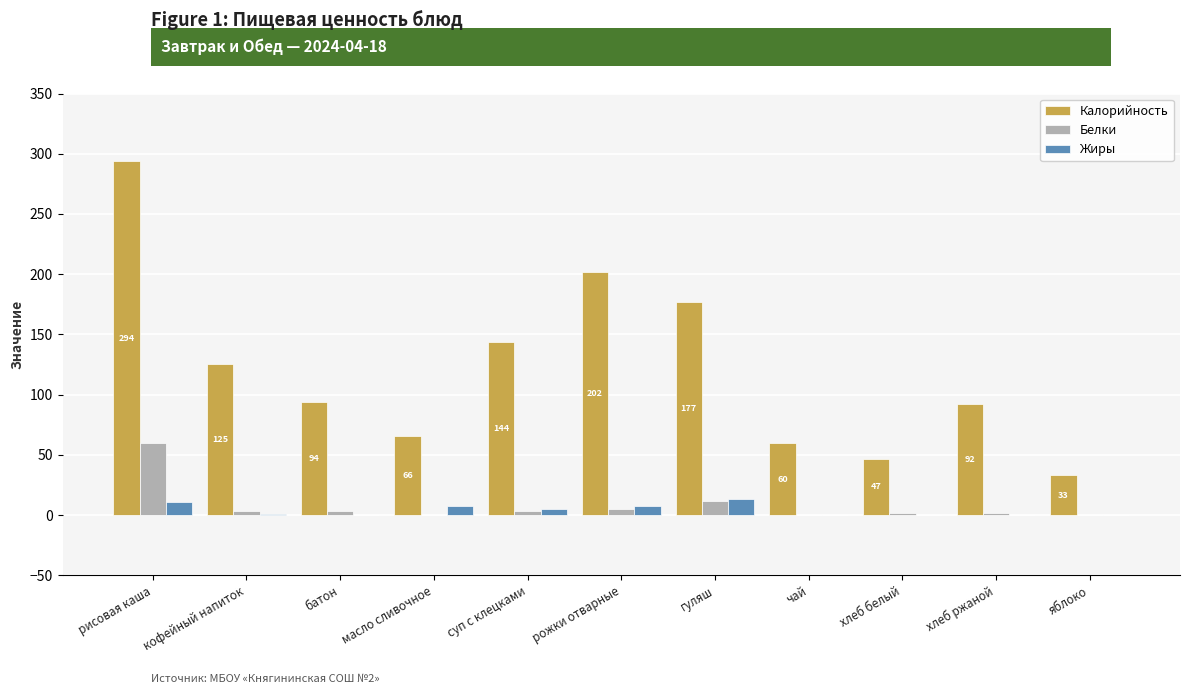

What are all the series names shown in the legend?

Калорийность, Белки, Жиры